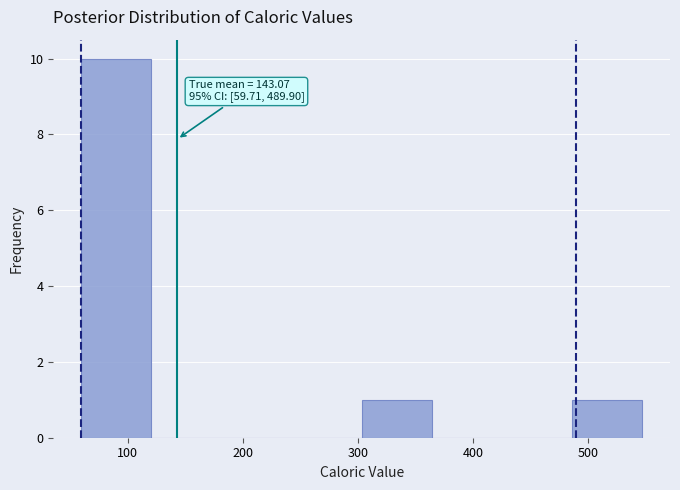

Over which range of the x-axis is the bar tallest?

60 to 120